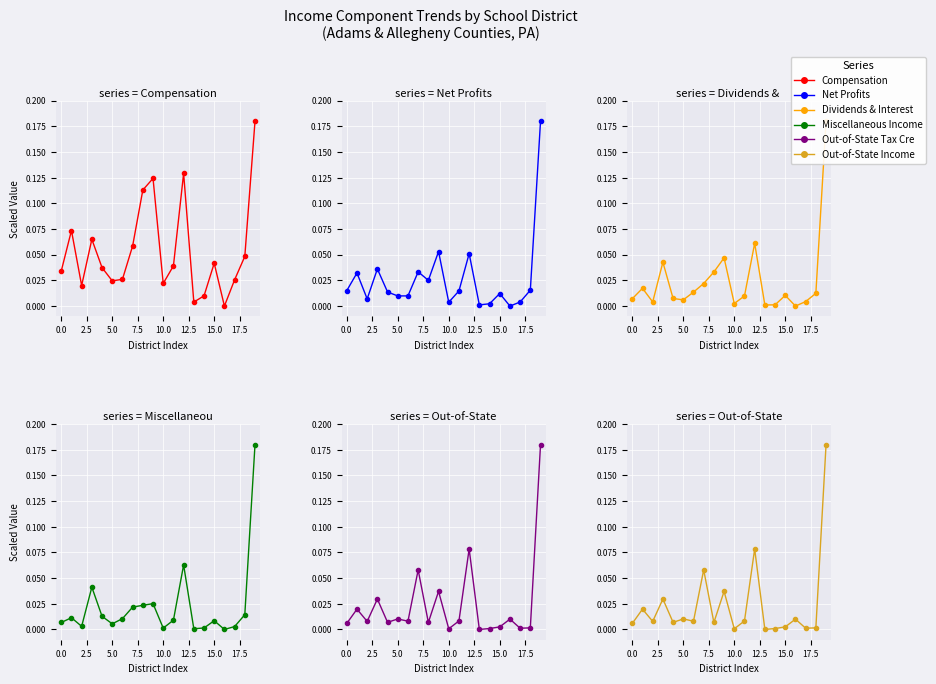

Where is Out-of-State Income (calculated) nearest to the value 0?

13